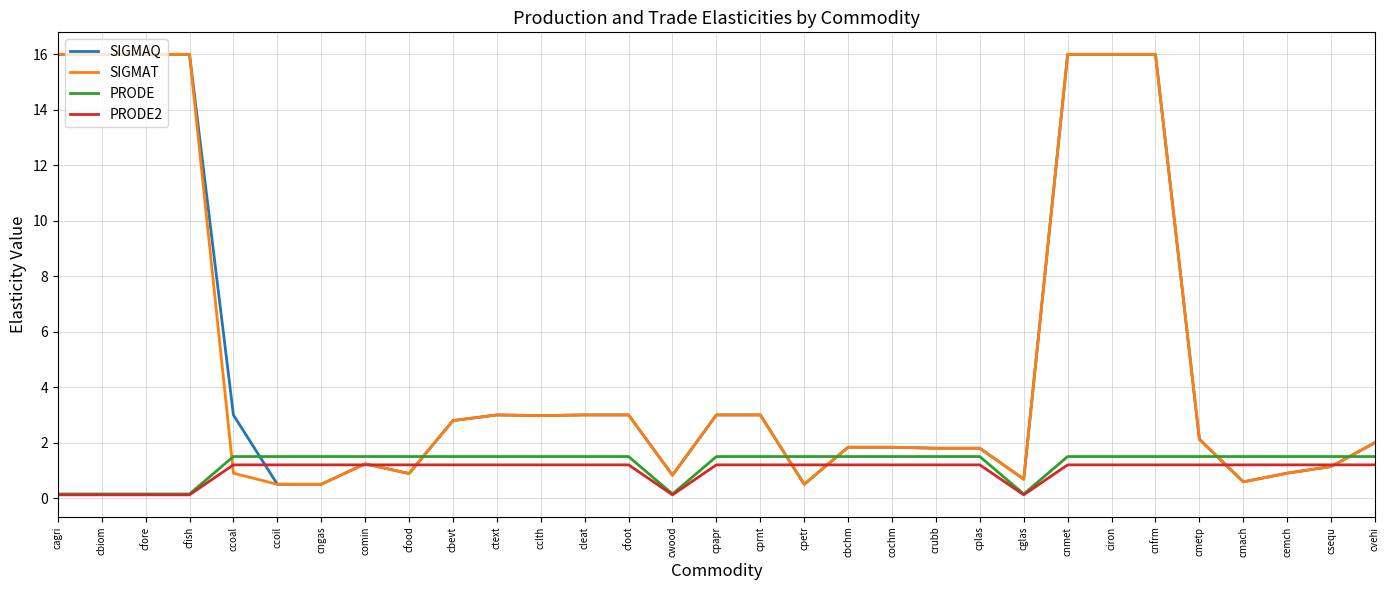

What is the sum of all SIGMAQ values?

154.9